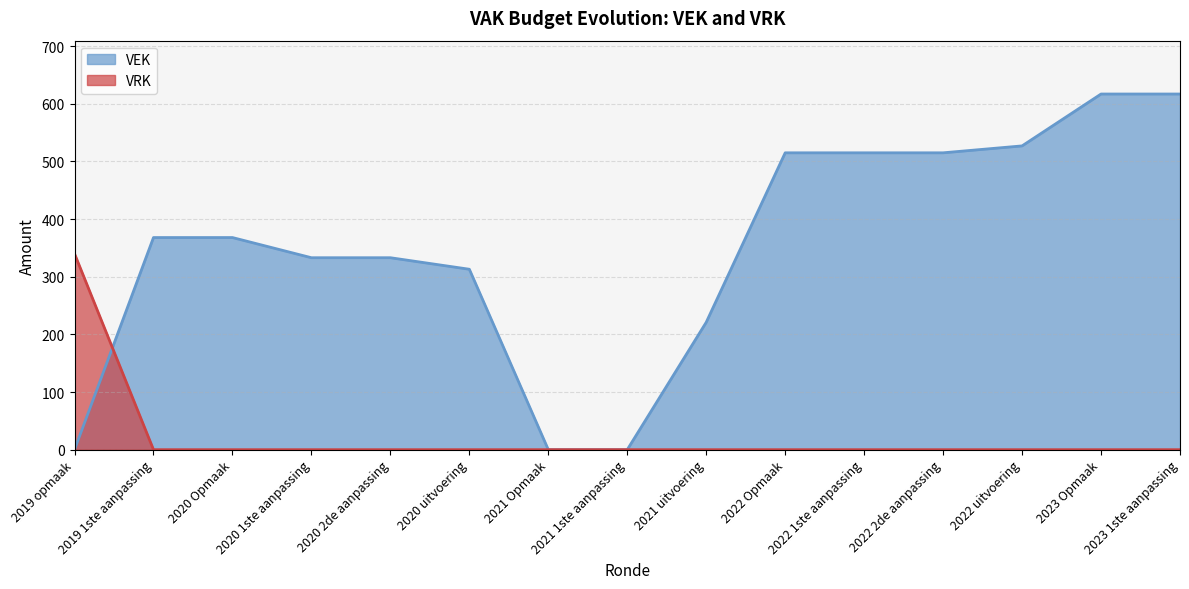

What is the label of the 12th point from the right?

2020 1ste aanpassing